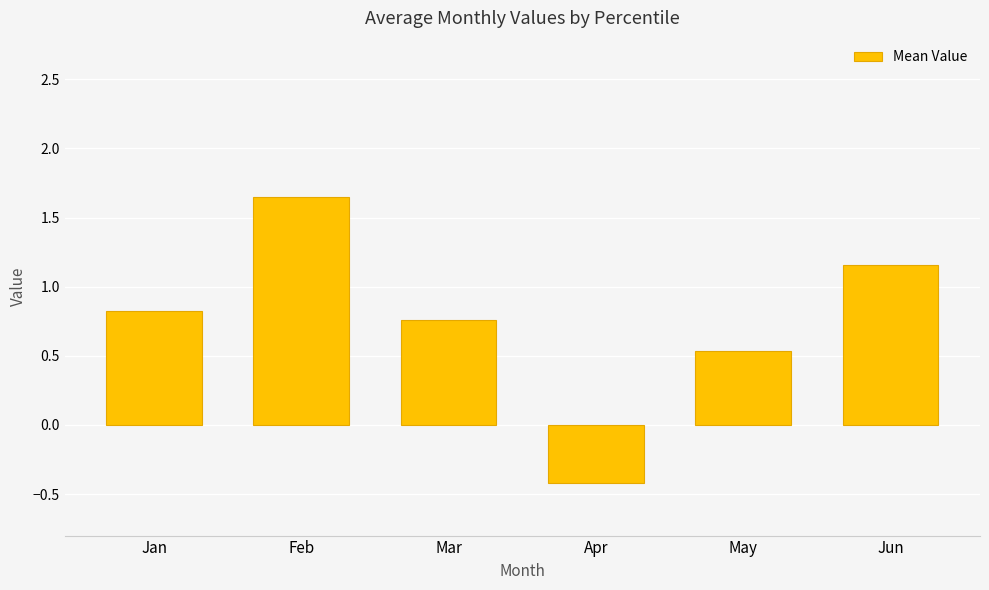

Which label corresponds to the largest value in the chart?

Feb